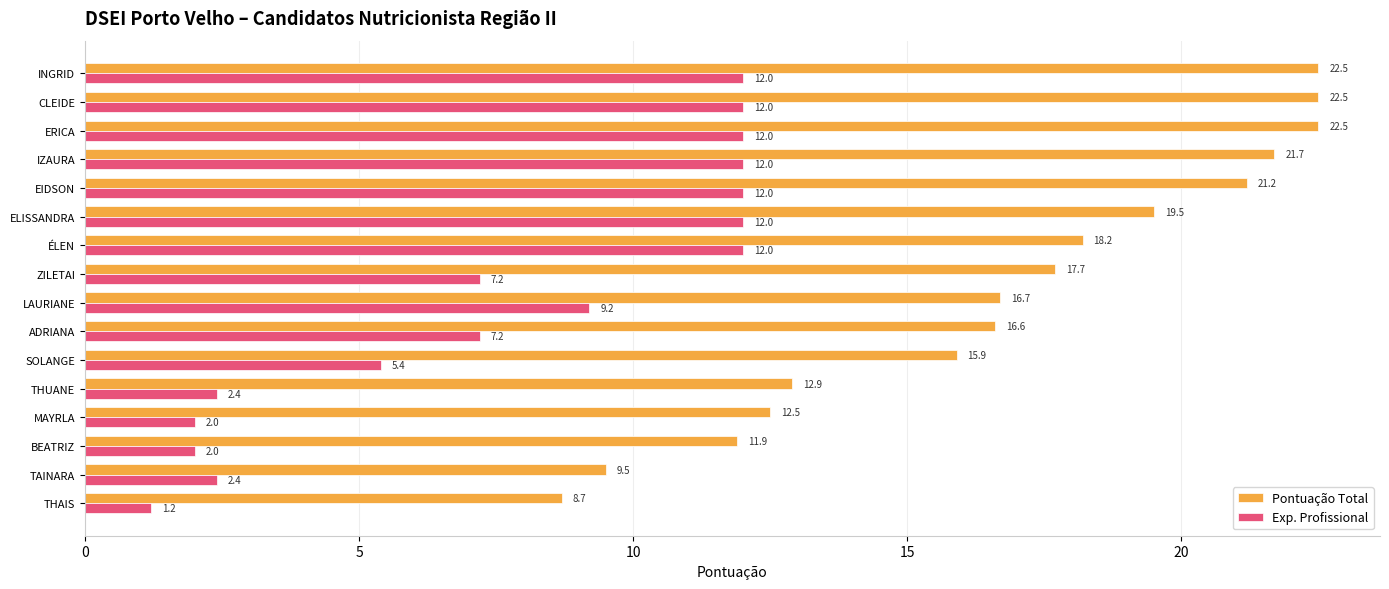

Which series has the widest spread of values?

Pontuação Total